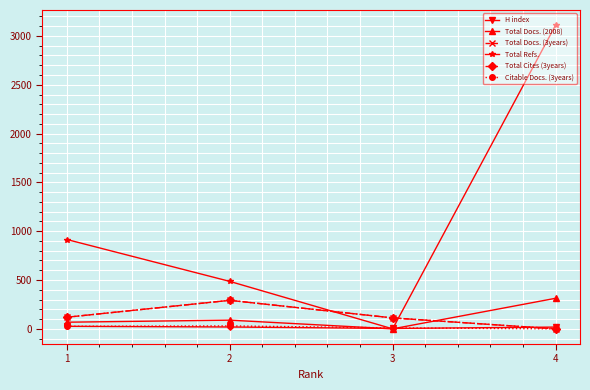

The value of Total Refs. at 4 is 4147. True or false?

False